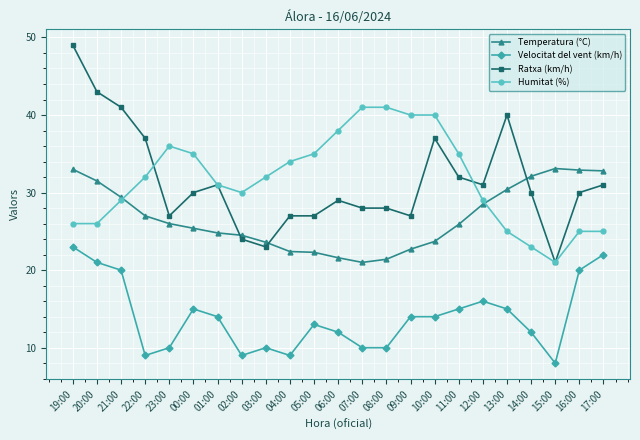

At how many categories does at least one series exceed 23?

23